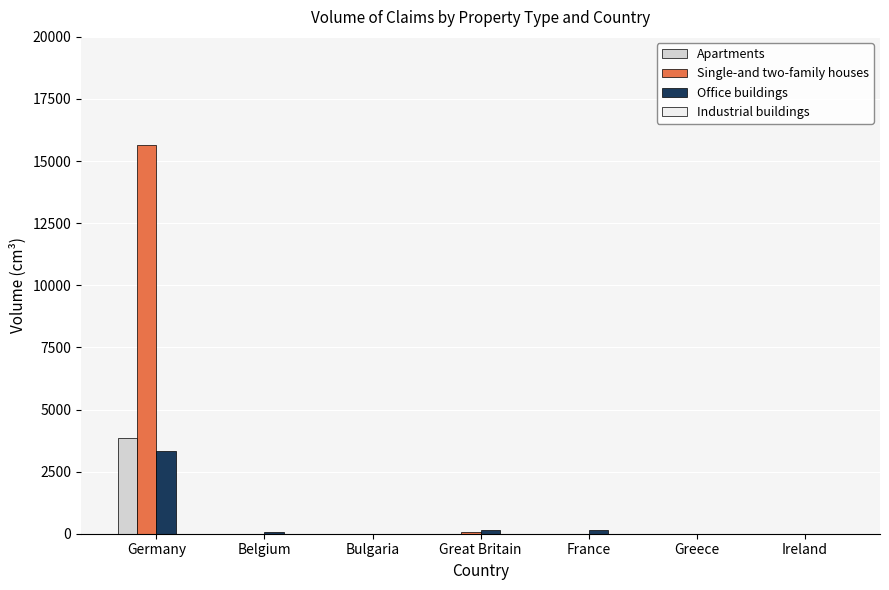

Which series has the largest total across all categories?

Single-and two-family houses